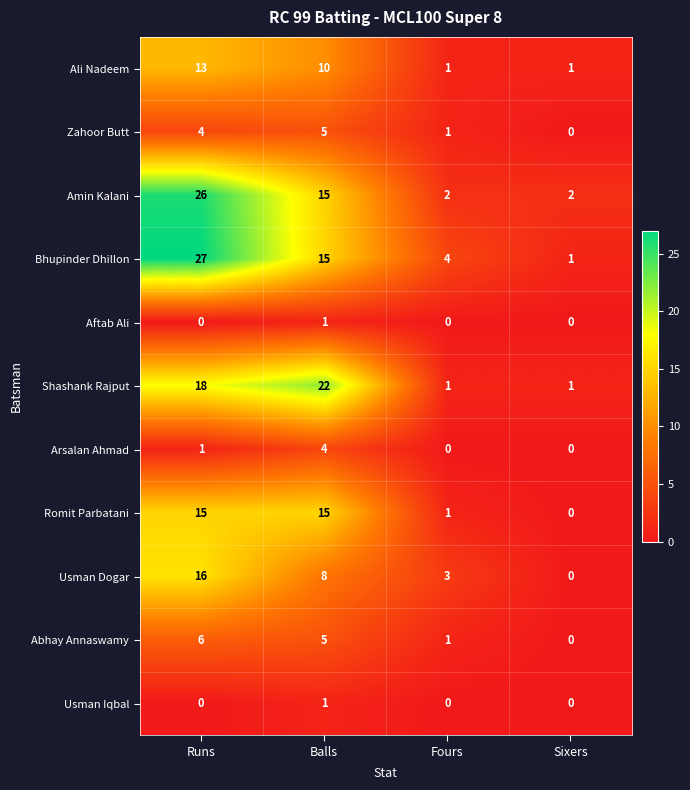

Is it true that Usman Dogar equals 5 at Fours?

False